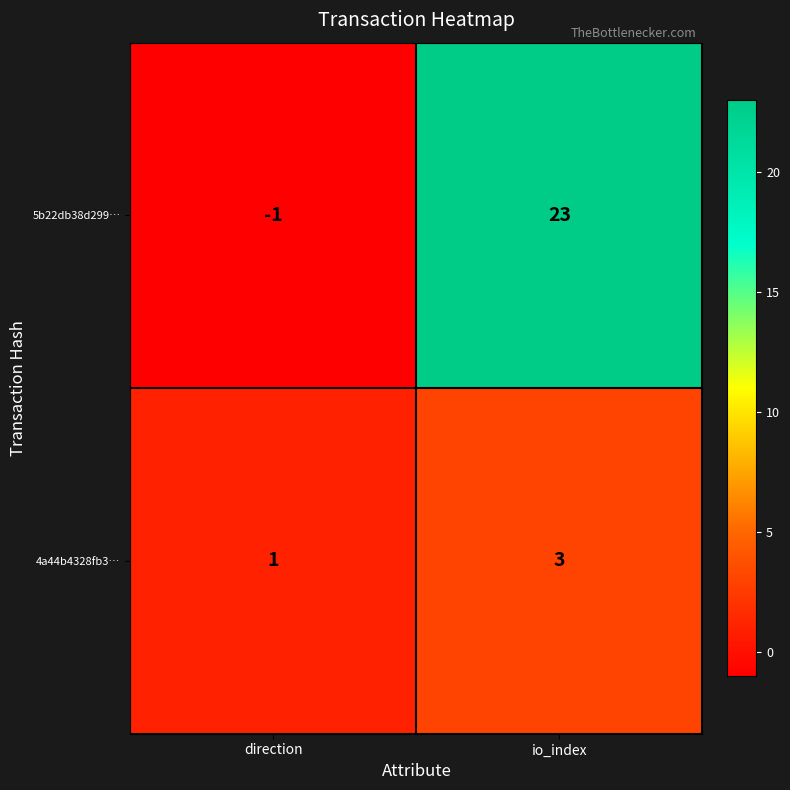

The 5b22db38d299… series shows -1 at direction. True or false?

True